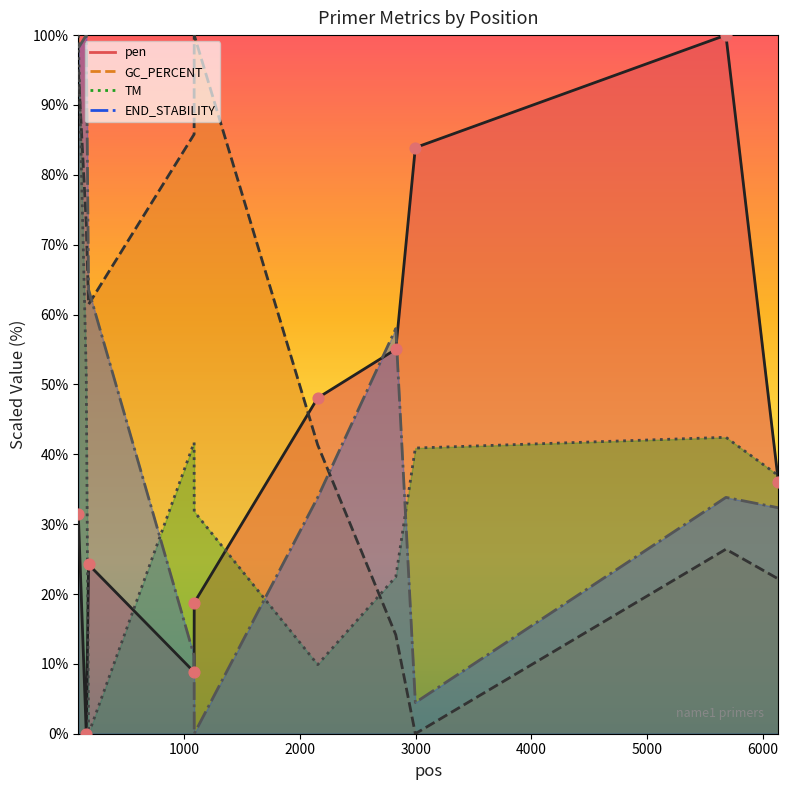

Which series contains the lowest Y value?

pen